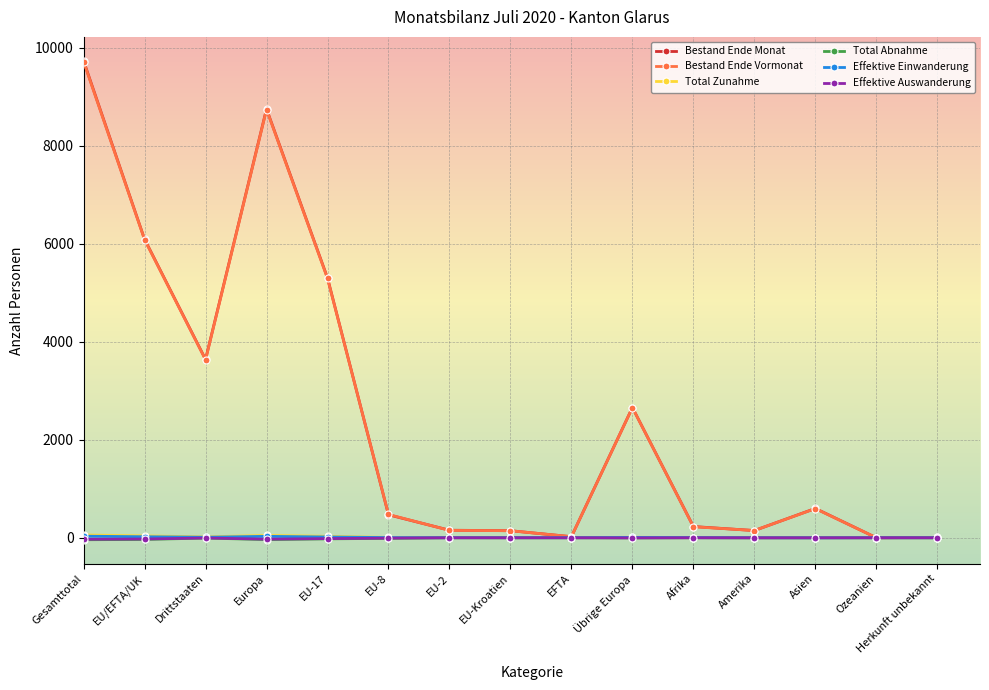

At which category is the sum across all series the highest?

Gesamttotal